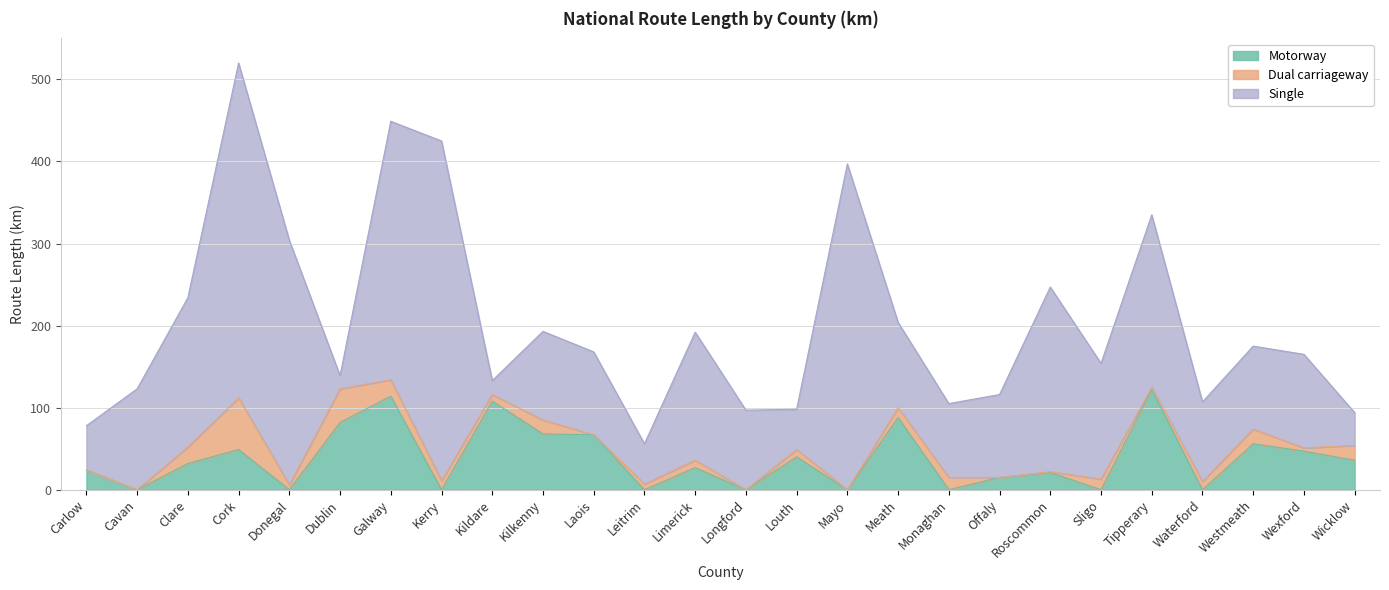

Is it true that Single equals 163 at Meath?

False